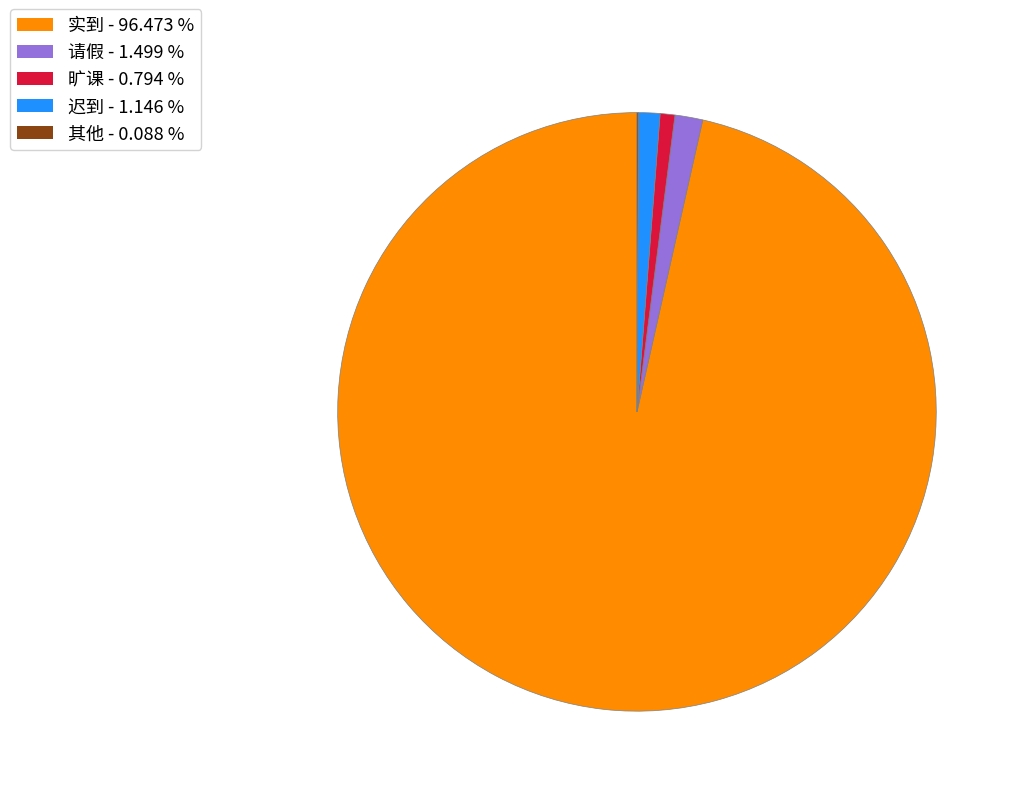

Does 请假 account for over 50% of the chart?

No